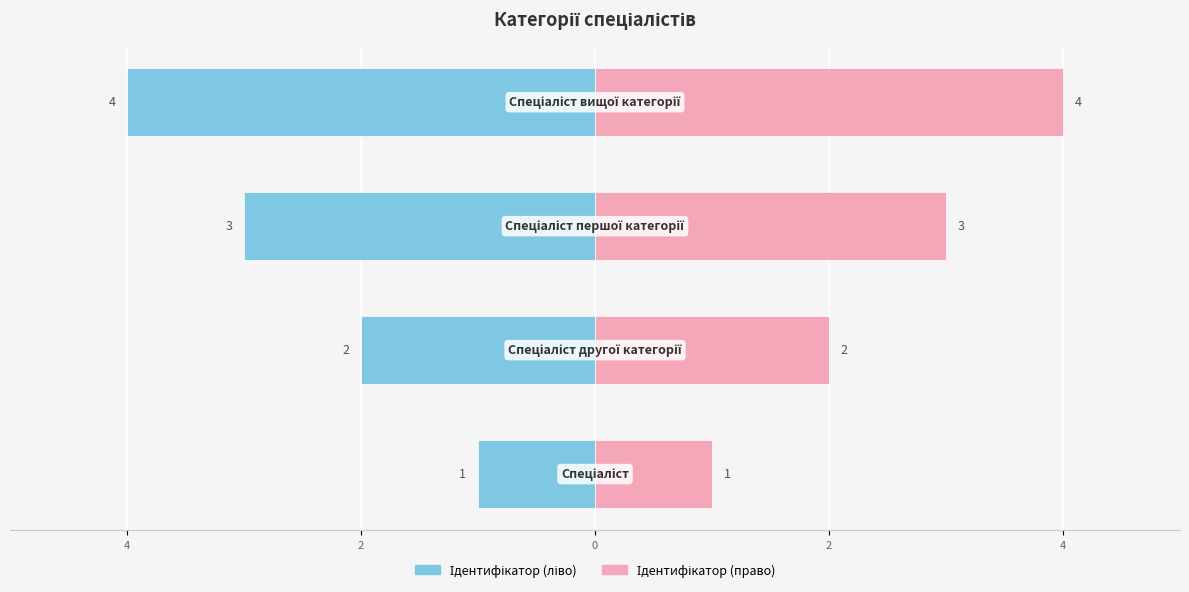

What is the value of the Ідентифікатор (ліво) bar at the 2nd from the left?

-2